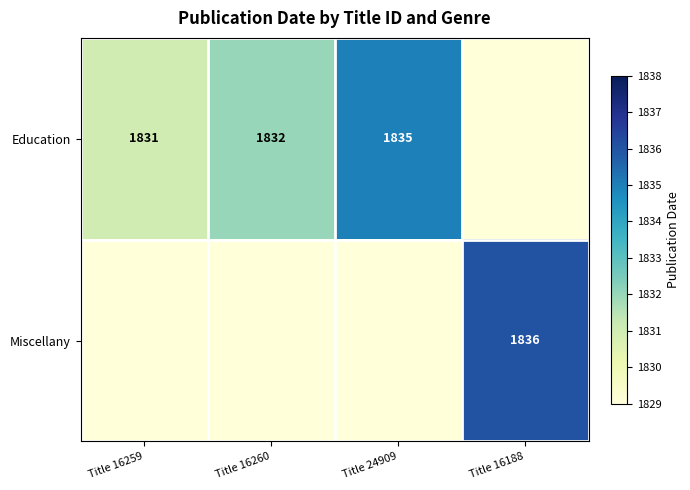

At how many categories does at least one series exceed 117?

4